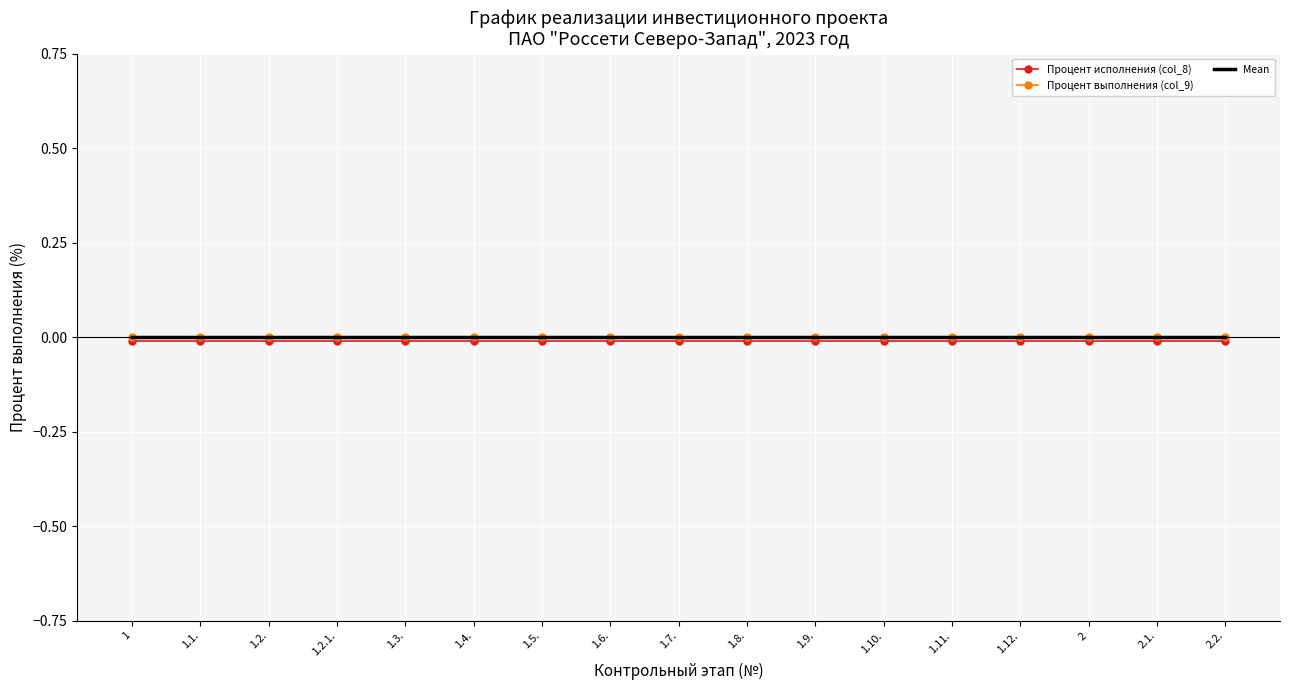

Which has a higher value, 1.9. or 1.7.?

1.9.